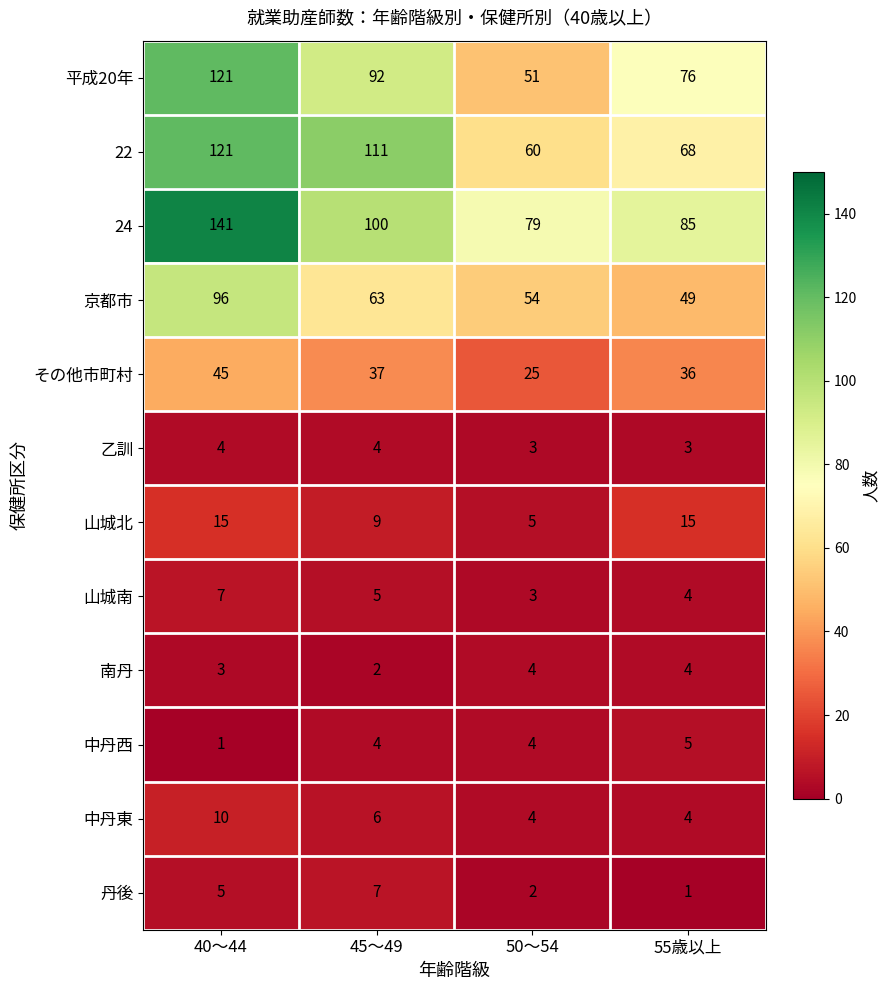

The 山城北 series shows 15 at 40～44. True or false?

True